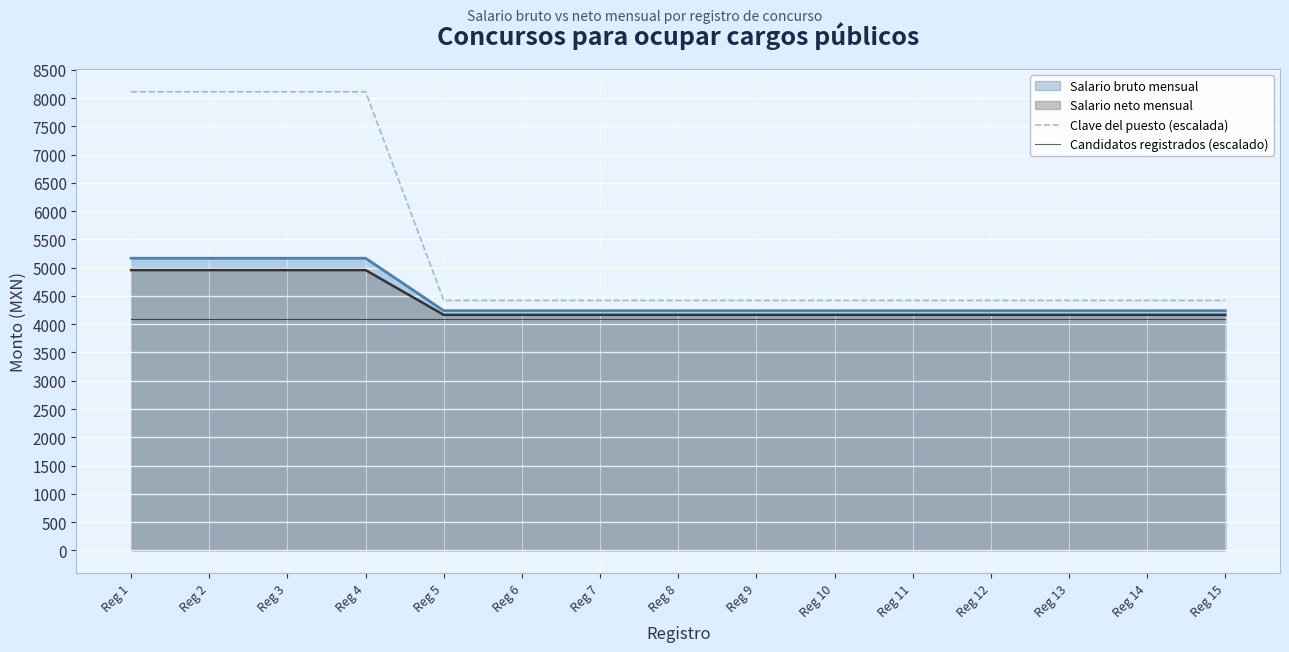

What is the maximum value for Candidatos registrados (escalado)?

4100.0